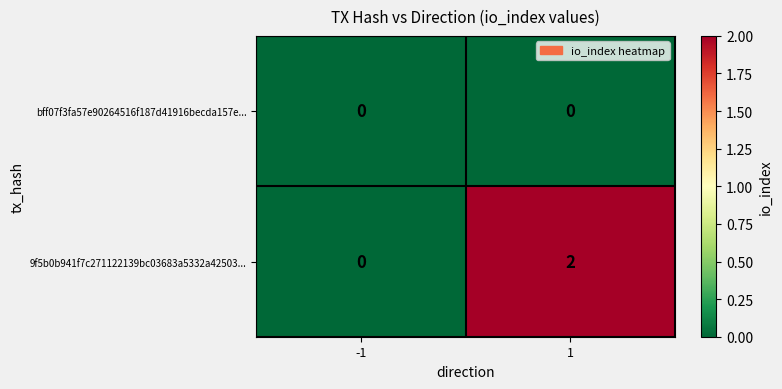

Reading right to left, extract all data points from this chart.

bff07f3fa57e90264516f187d41916becda157e...: 0	0
9f5b0b941f7c271122139bc03683a5332a42503...: 2	0